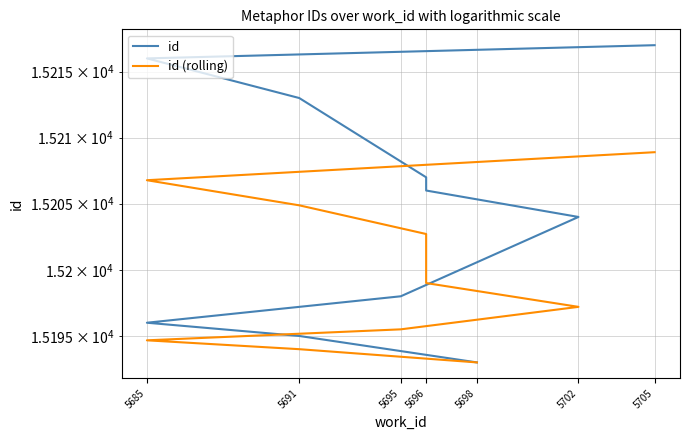

What is the maximum value for id (rolling)?

15208.9